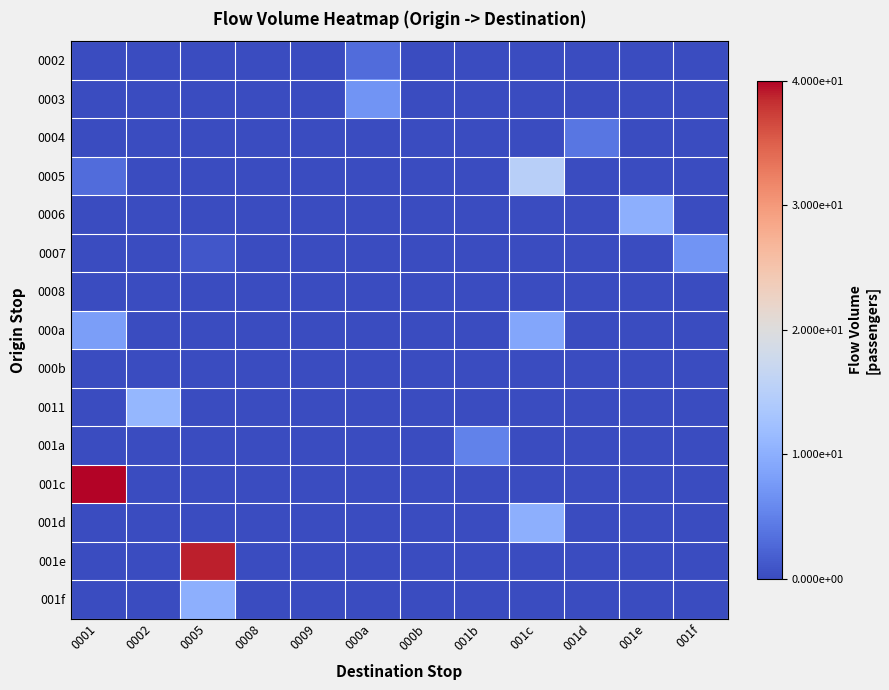

Reading left to right, list all the values displayed in this chart.

0002: 0001=0	0002=0	0005=0	0008=0	0009=0	000a=3	000b=0	001b=0	001c=0	001d=0	001e=0	001f=0
0003: 0001=0	0002=0	0005=0	0008=0	0009=0	000a=7	000b=0	001b=0	001c=0	001d=0	001e=0	001f=0
0004: 0001=0	0002=0	0005=0	0008=0	0009=0	000a=0	000b=0	001b=0	001c=0	001d=4	001e=0	001f=0
0005: 0001=3	0002=0	0005=0	0008=0	0009=0	000a=0	000b=0	001b=0	001c=15	001d=0	001e=0	001f=0
0006: 0001=0	0002=0	0005=0	0008=0	0009=0	000a=0	000b=0	001b=0	001c=0	001d=0	001e=10	001f=0
0007: 0001=0	0002=0	0005=1	0008=0	0009=0	000a=0	000b=0	001b=0	001c=0	001d=0	001e=0	001f=7
0008: 0001=0	0002=0	0005=0	0008=0	0009=0	000a=0	000b=0	001b=0	001c=0	001d=0	001e=0	001f=0
000a: 0001=8	0002=0	0005=0	0008=0	0009=0	000a=0	000b=0	001b=0	001c=9	001d=0	001e=0	001f=0
000b: 0001=0	0002=0	0005=0	0008=0	0009=0	000a=0	000b=0	001b=0	001c=0	001d=0	001e=0	001f=0
0011: 0001=0	0002=11	0005=0	0008=0	0009=0	000a=0	000b=0	001b=0	001c=0	001d=0	001e=0	001f=0
001a: 0001=0	0002=0	0005=0	0008=0	0009=0	000a=0	000b=0	001b=5	001c=0	001d=0	001e=0	001f=0
001c: 0001=40	0002=0	0005=0	0008=0	0009=0	000a=0	000b=0	001b=0	001c=0	001d=0	001e=0	001f=0
001d: 0001=0	0002=0	0005=0	0008=0	0009=0	000a=0	000b=0	001b=0	001c=10	001d=0	001e=0	001f=0
001e: 0001=0	0002=0	0005=39	0008=0	0009=0	000a=0	000b=0	001b=0	001c=0	001d=0	001e=0	001f=0
001f: 0001=0	0002=0	0005=10	0008=0	0009=0	000a=0	000b=0	001b=0	001c=0	001d=0	001e=0	001f=0